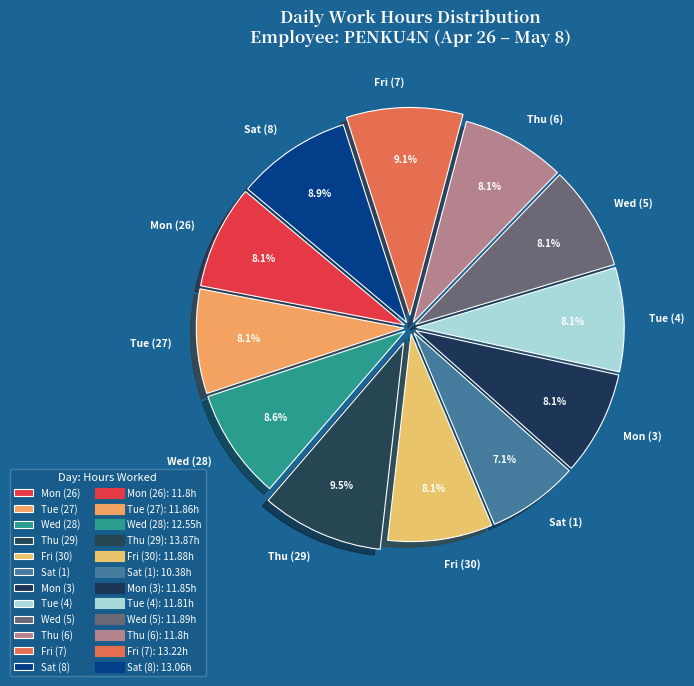

Does Mon (26) account for over 50% of the chart?

No